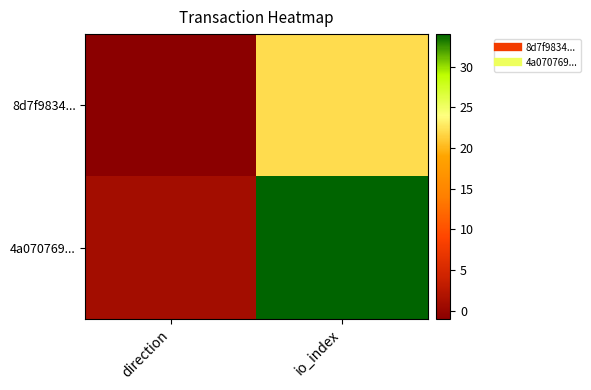

Reading left to right, extract all data points from this chart.

8d7f9834...: direction=-1	io_index=22
4a070769...: direction=1	io_index=34